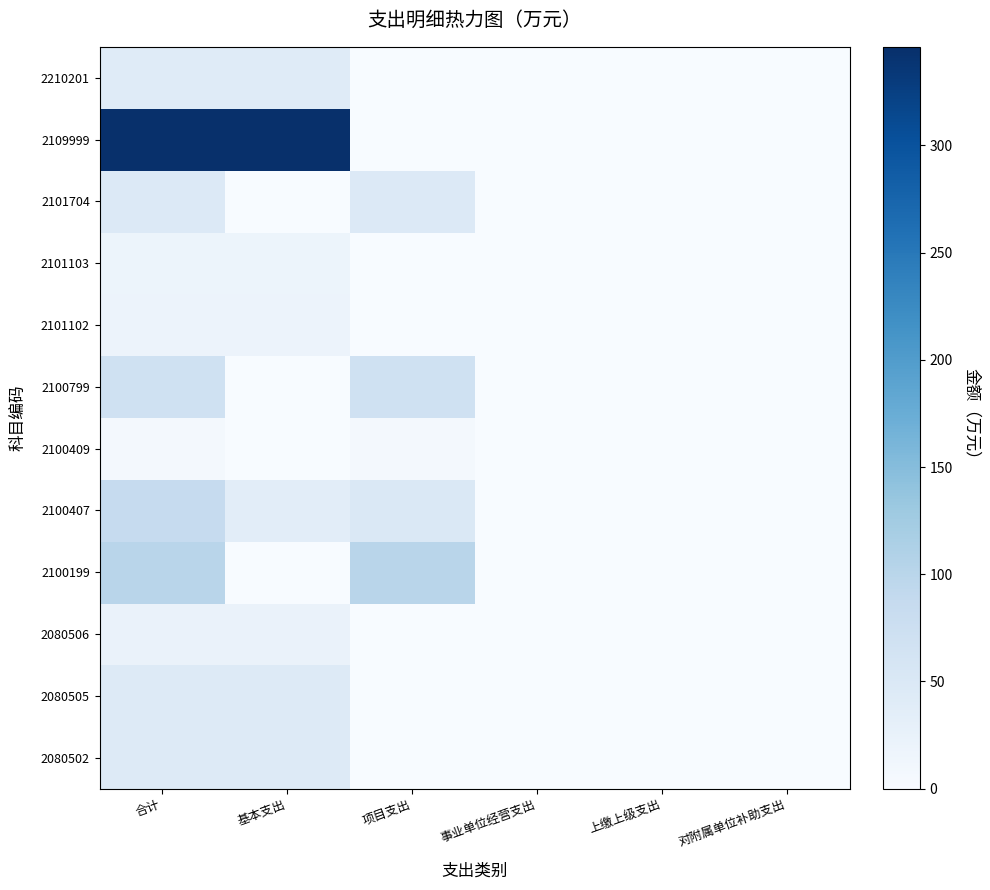

At which category does the chart reach its peak across all series?

合计